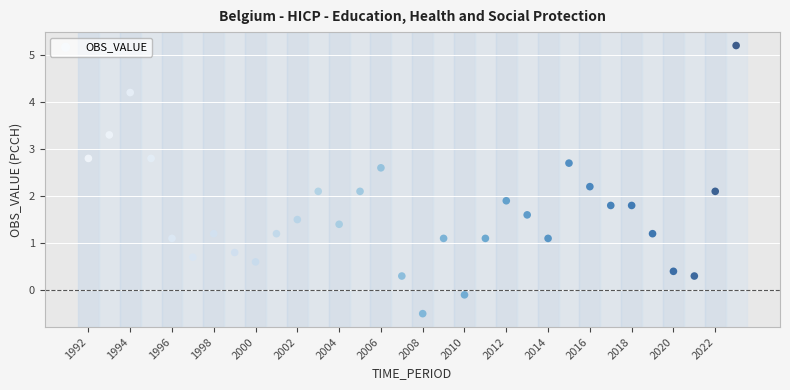

What is the range of Y values (max minus min)?

5.7